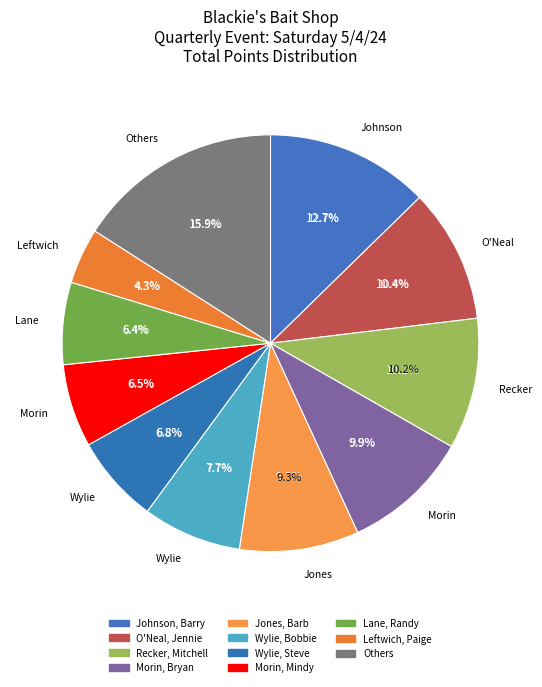

Does Leftwich, Paige represent more than half of the total?

No